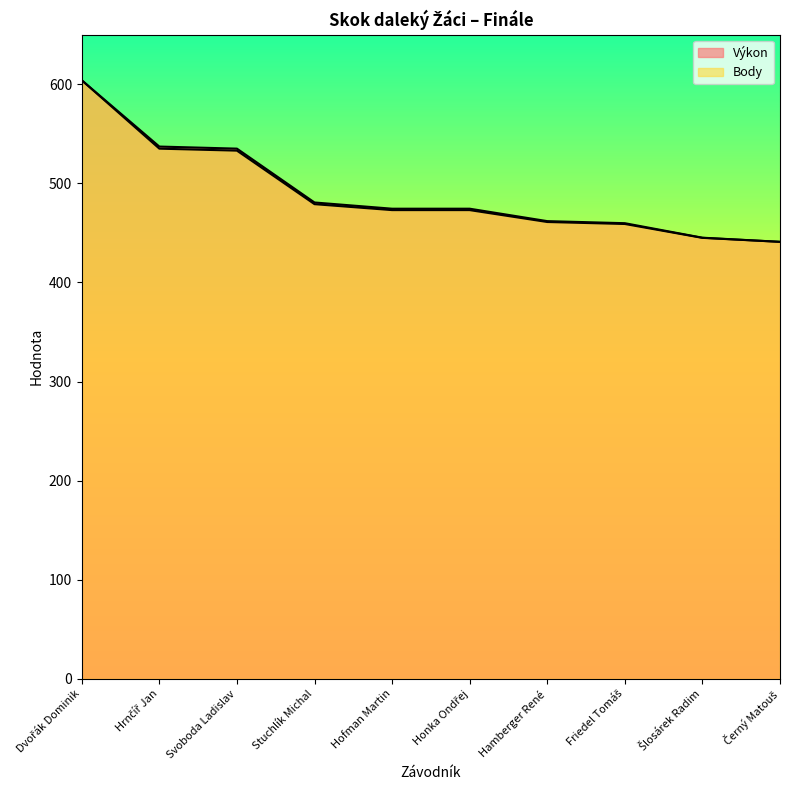

The Výkon series shows 459.8 at Friedel Tomáš. True or false?

True